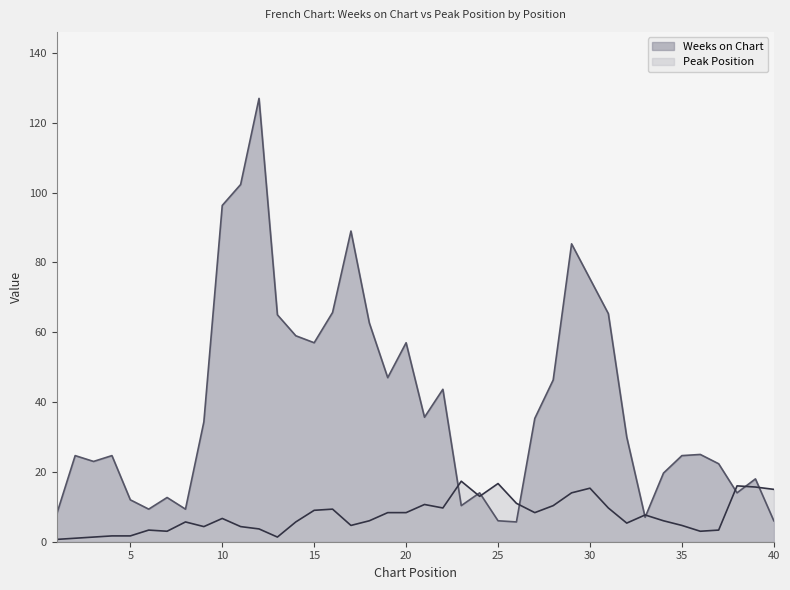

Between 20 and 30, which series saw the biggest shift?

Weeks on Chart